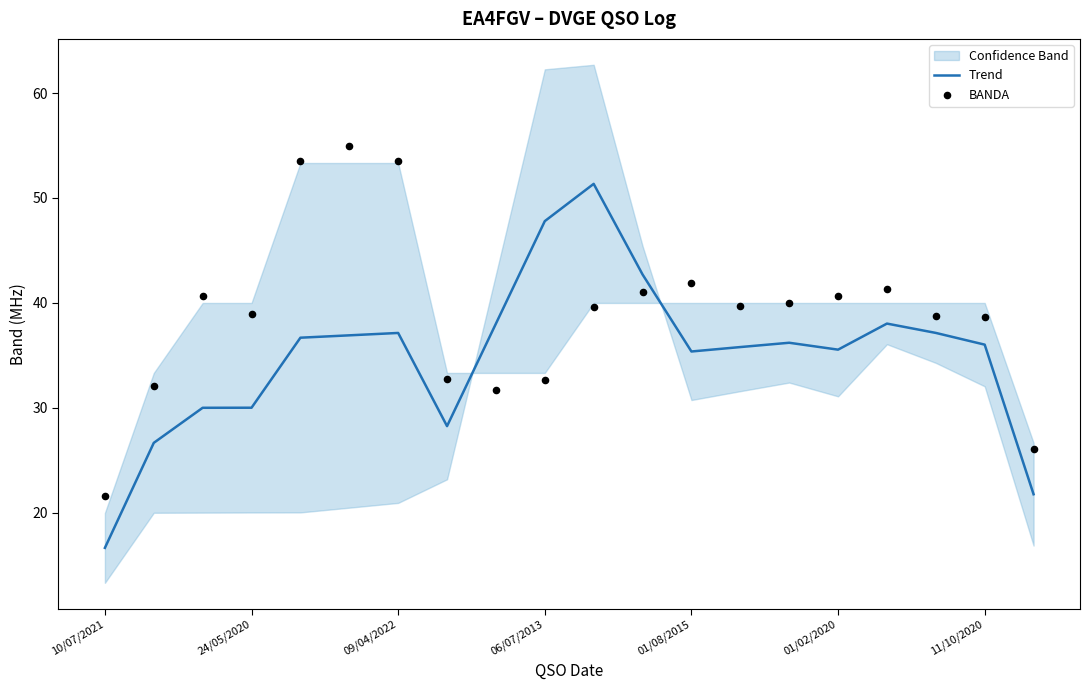

What are all the series names shown in the legend?

Trend, BANDA